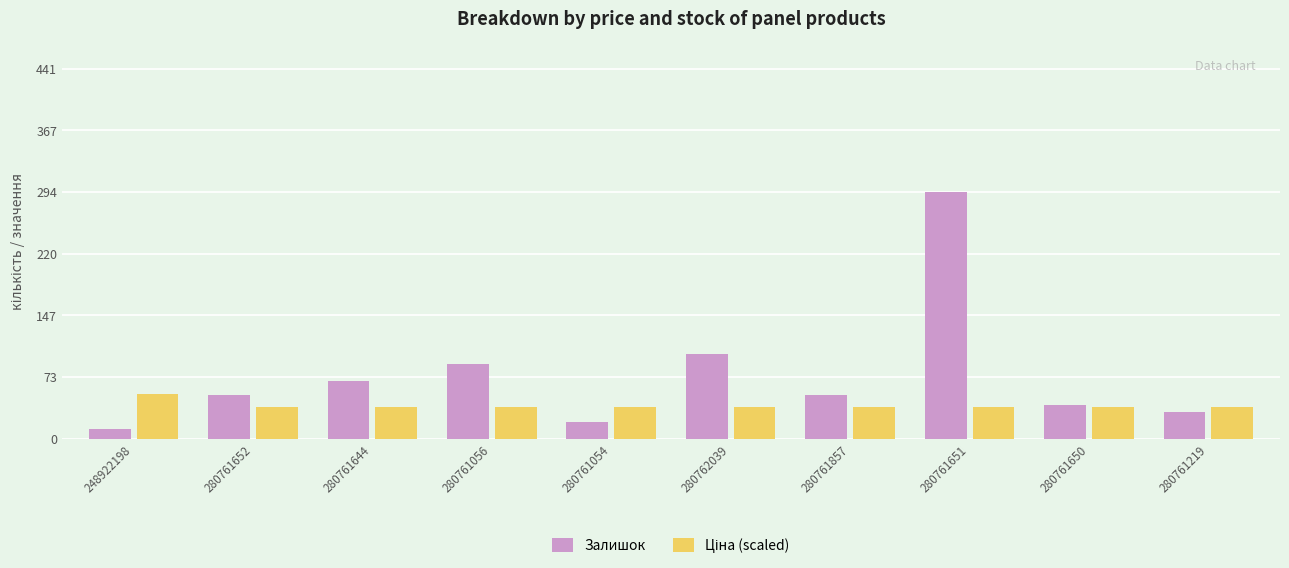

What is the difference between the Залишок values at 280761056 and 280761054?

69.0